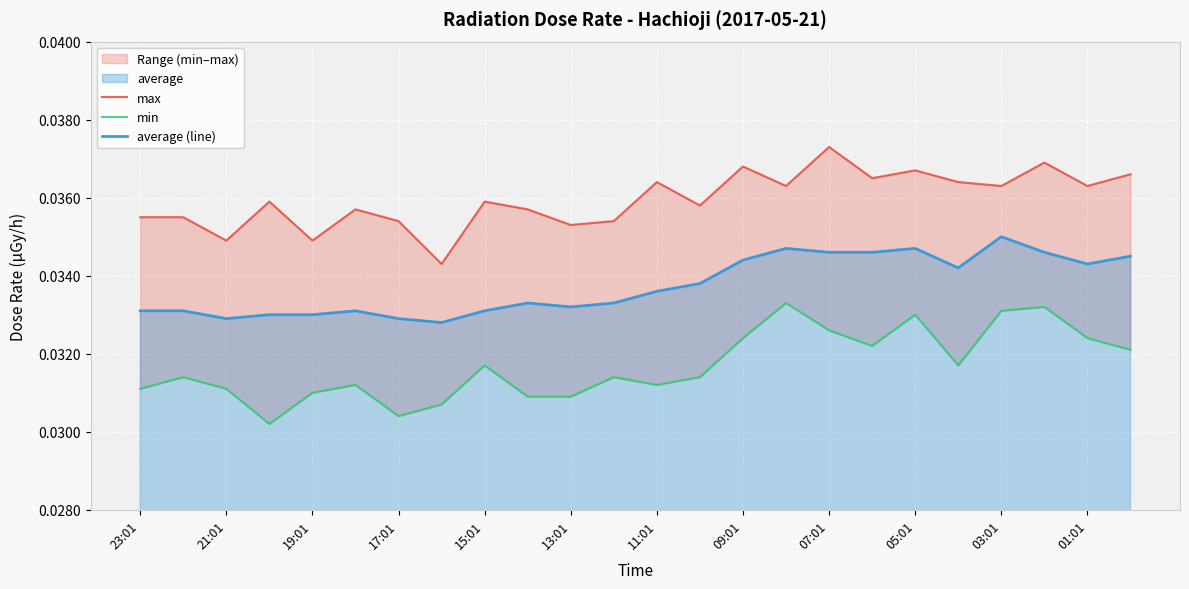

Which category has the highest value in the average (line) series?

03:01